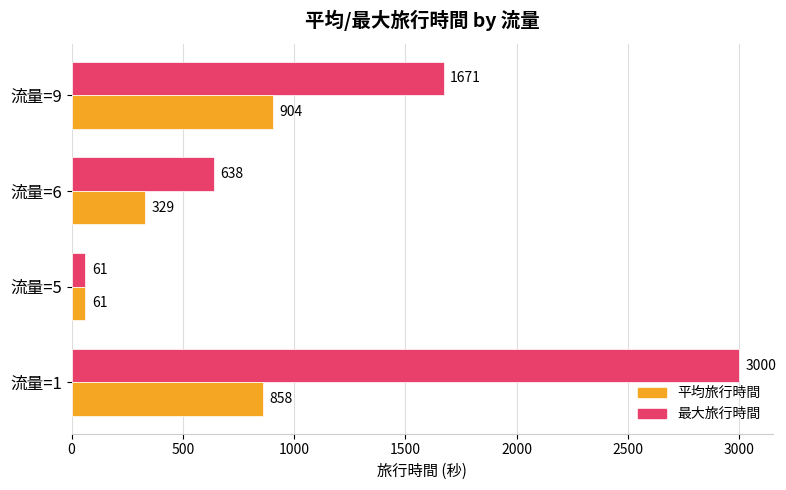

Which category has the lowest value across all series?

流量=5